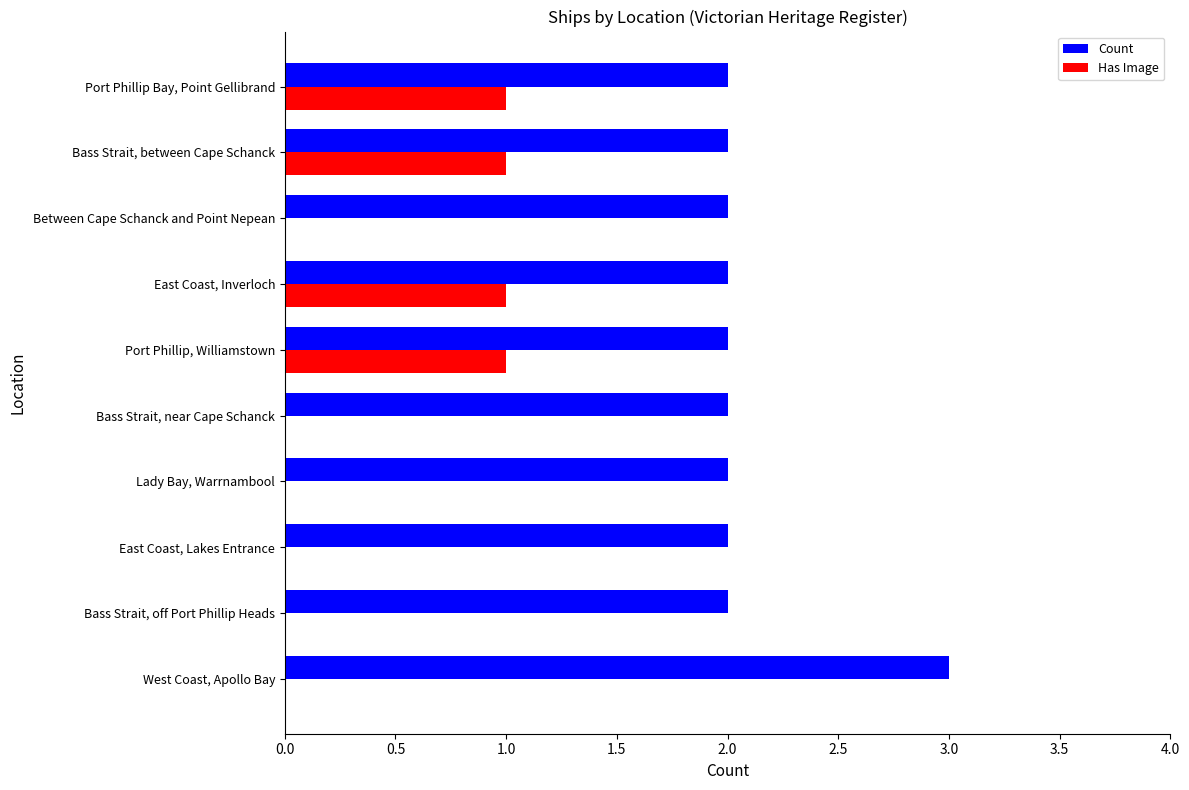

What is the total value across all series at West Coast, Apollo Bay?

3